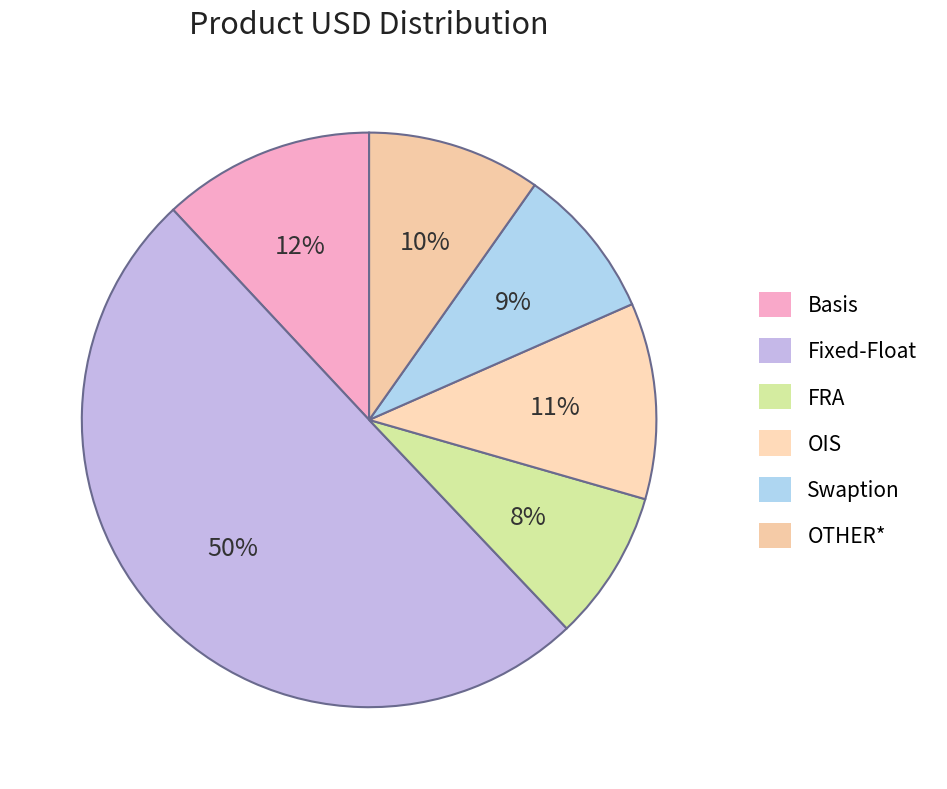

What percentage do Swaption and FRA together represent?

17.1%